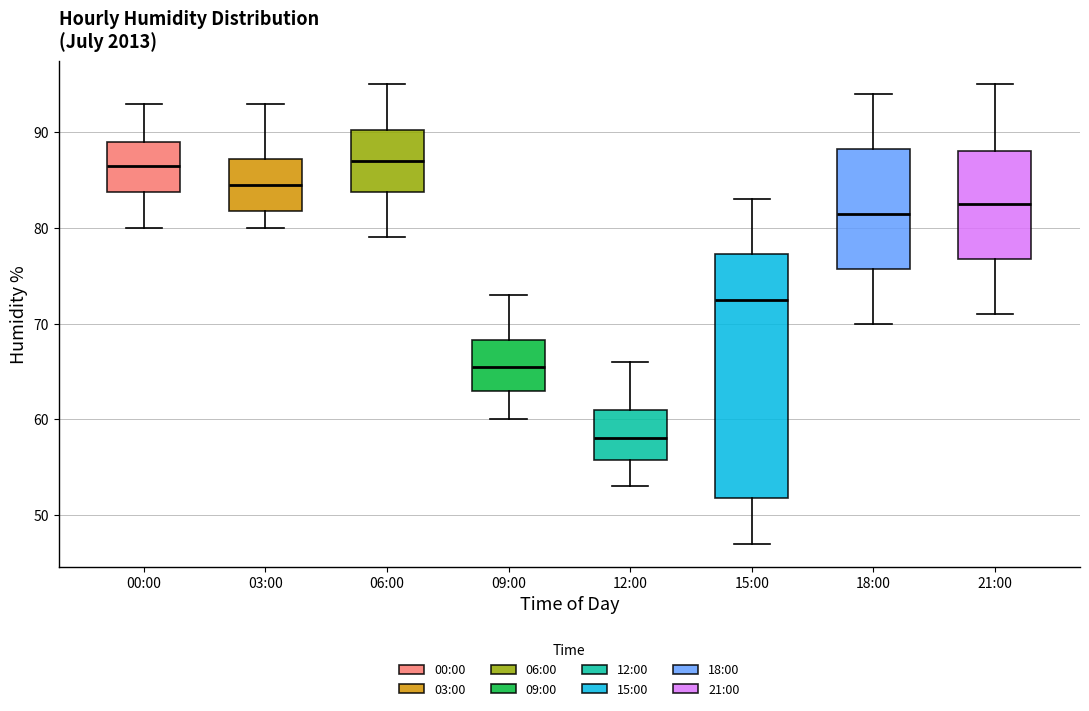

Where is the lower edge of the box for 18:00 on the y-axis? The values are not printed on the chart, so give them approximately, as read against the axis.

76